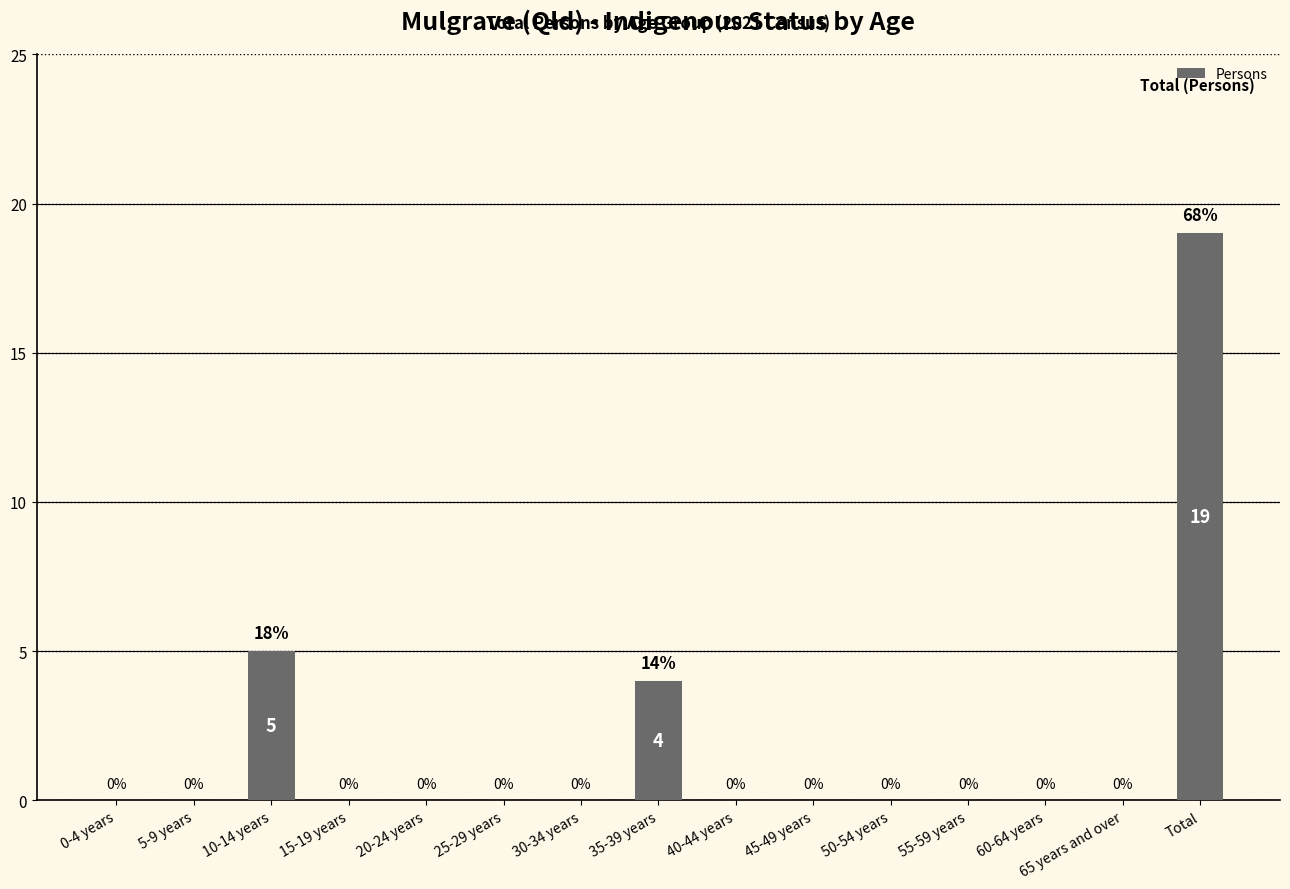

What is the maximum value shown in the chart?

19